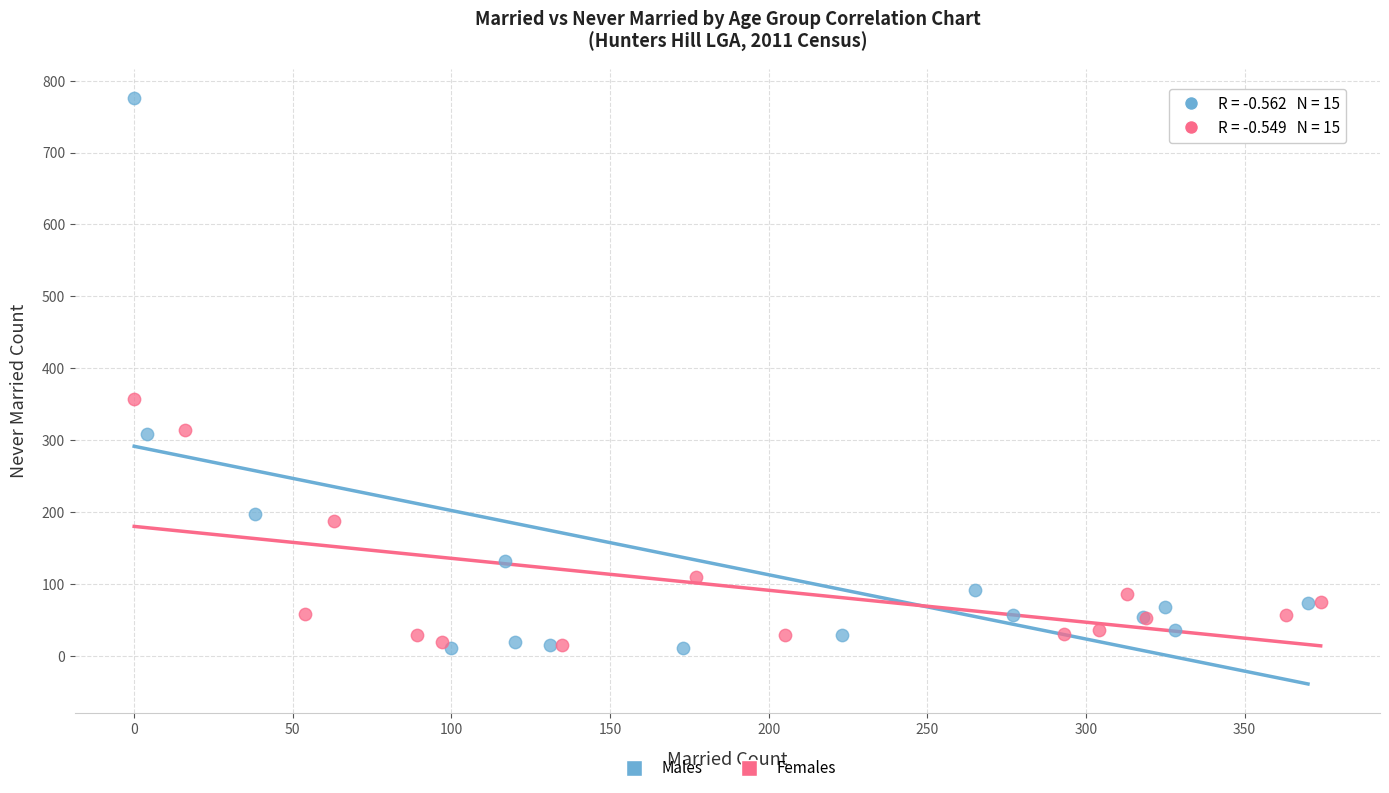

What are all the series names shown in the legend?

Males, Females